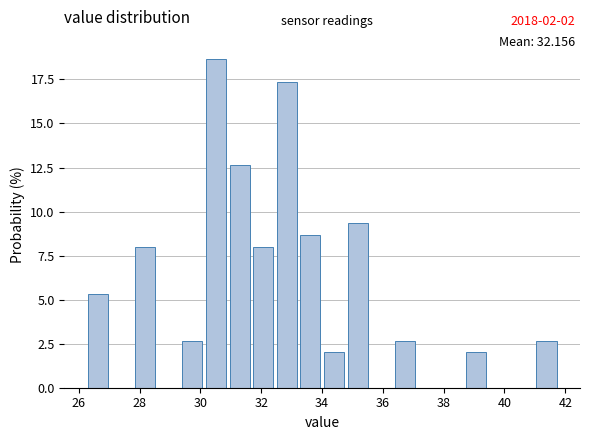

Around what value on the x-axis is the tallest bar? Give the approximate position of its centre, as read against the axis.

30.6